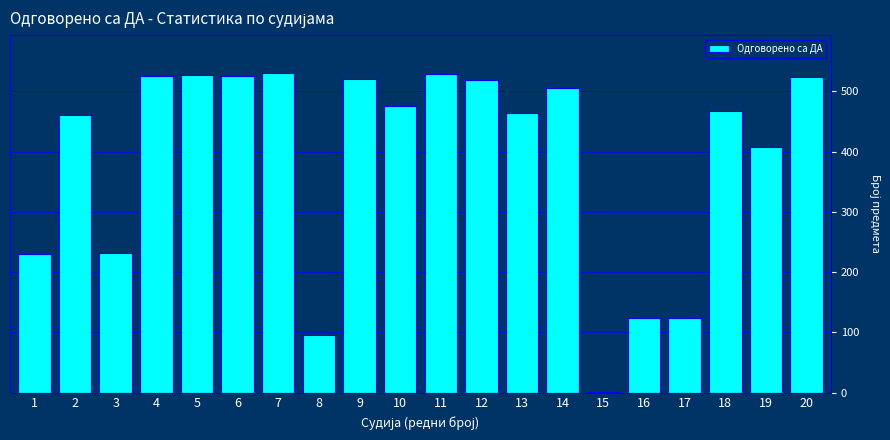

What is the sum of the values at 16 and 19?

531